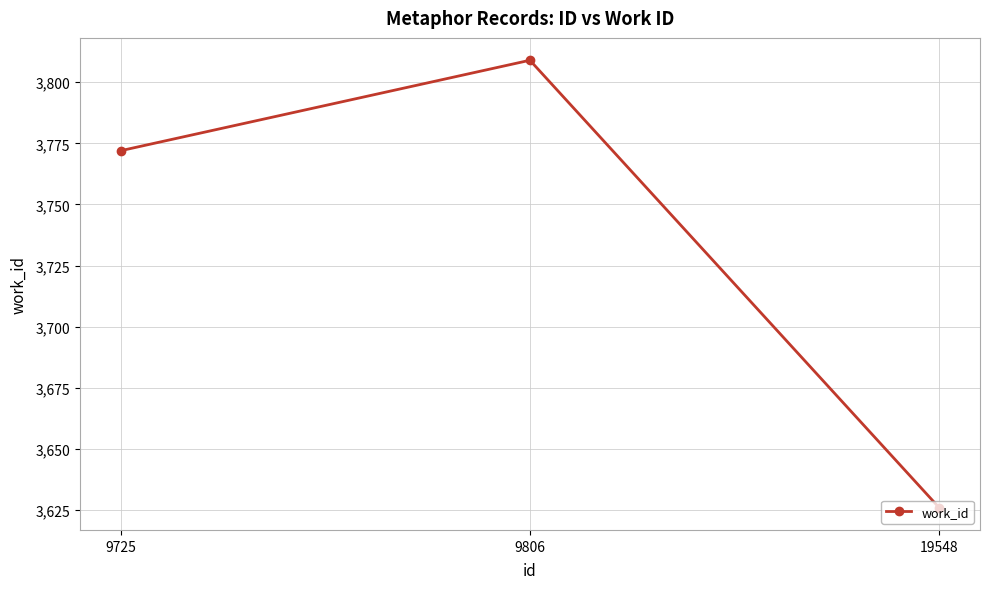

What is the change in value from 9725 to 19548?

-146